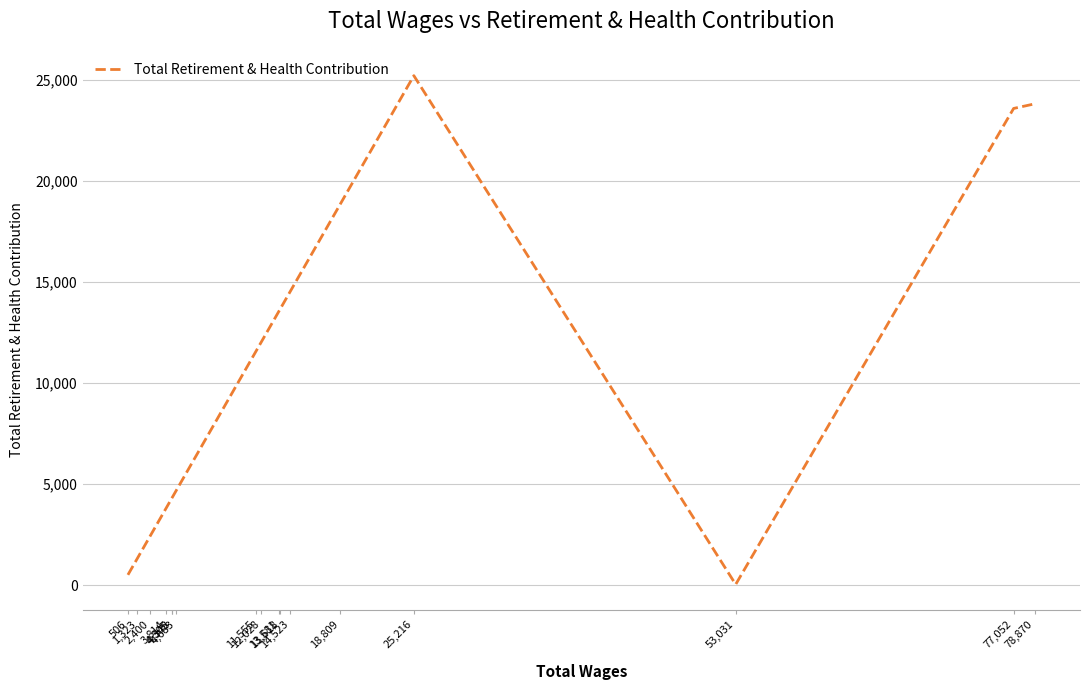

What is the maximum value shown in the chart?

25216